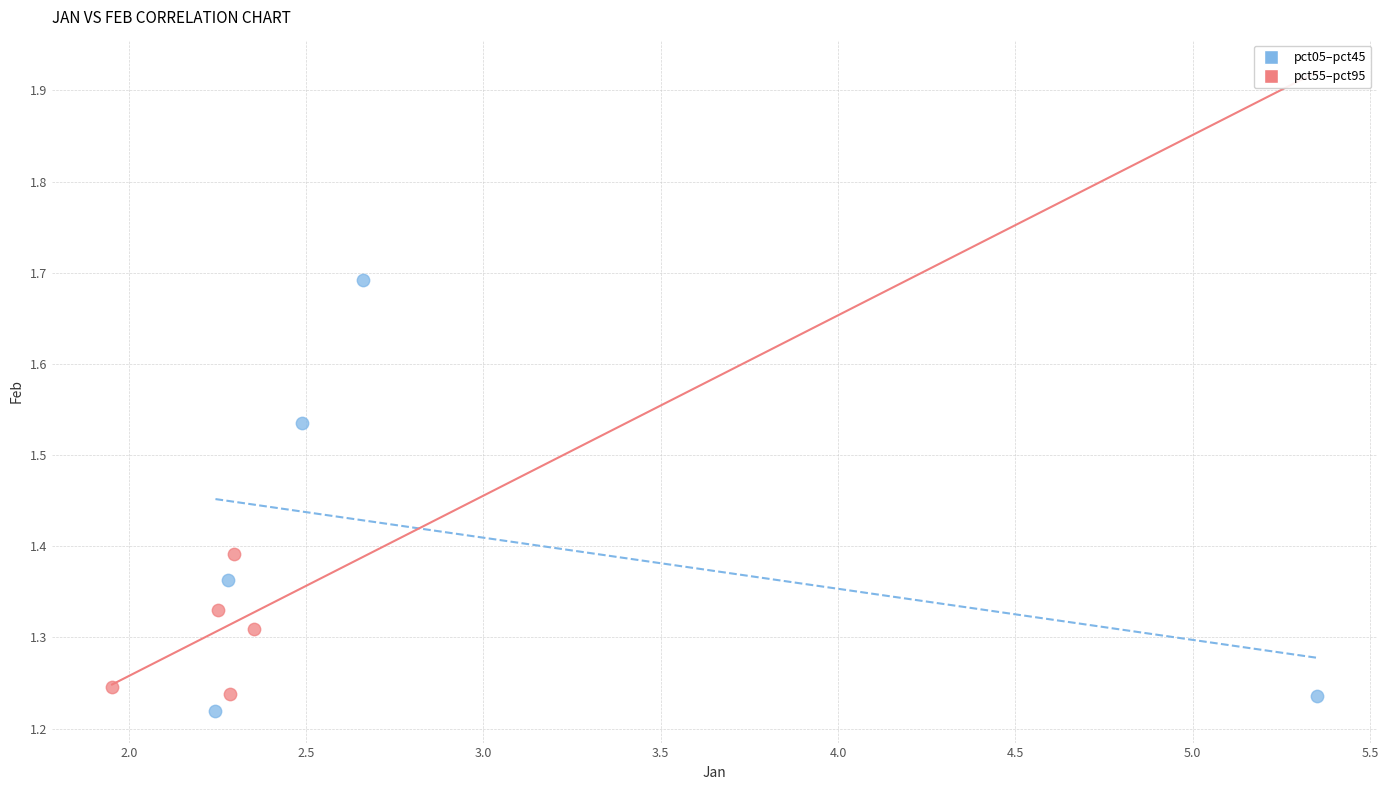

Which series contains the highest Y value?

pct05–pct45